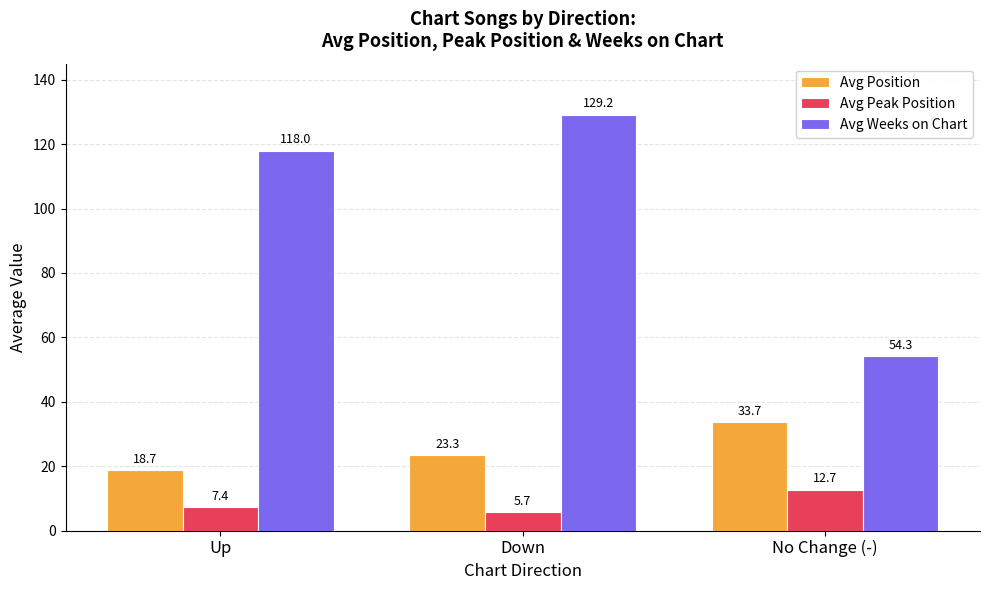

The value of Avg Position at No Change (-) is 33.7. True or false?

True